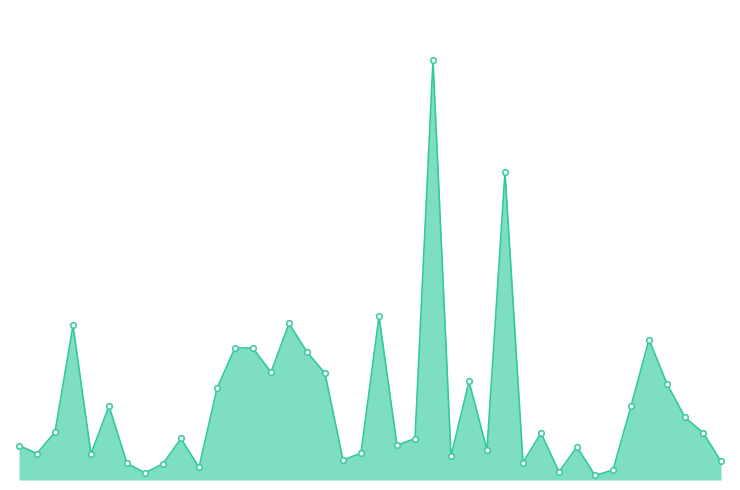

Rank the categories by value from highest to lowest.

23, 27, 20, 15, 3, 35, 12, 13, 16, 14, 17, 25, 36, 11, 5, 34, 37, 2, 38, 29, 9, 22, 21, use_per_capita, 31, 26, 19, 1, 4, 24, 18, 39, 28, 6, 8, 10, 33, 30, 7, 32